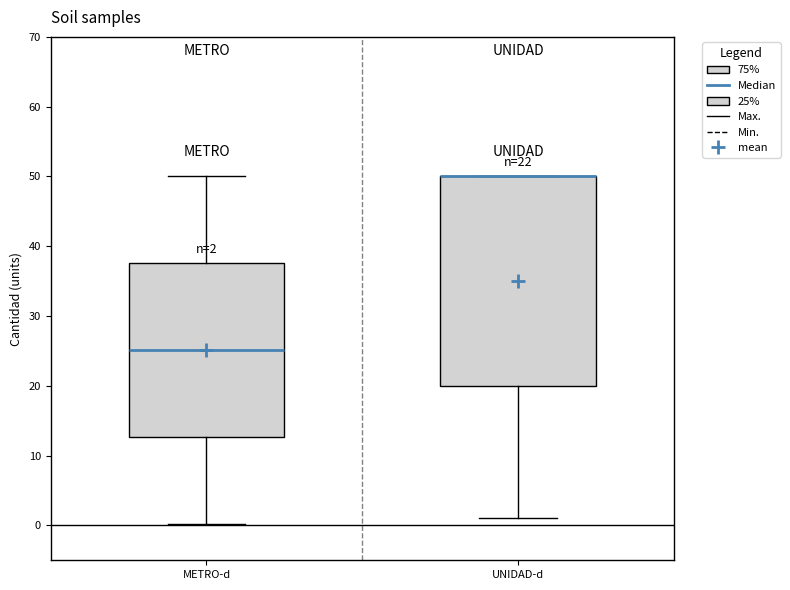

Comparing the boxes themselves (not the whiskers), which one is the tallest?

UNIDAD-d